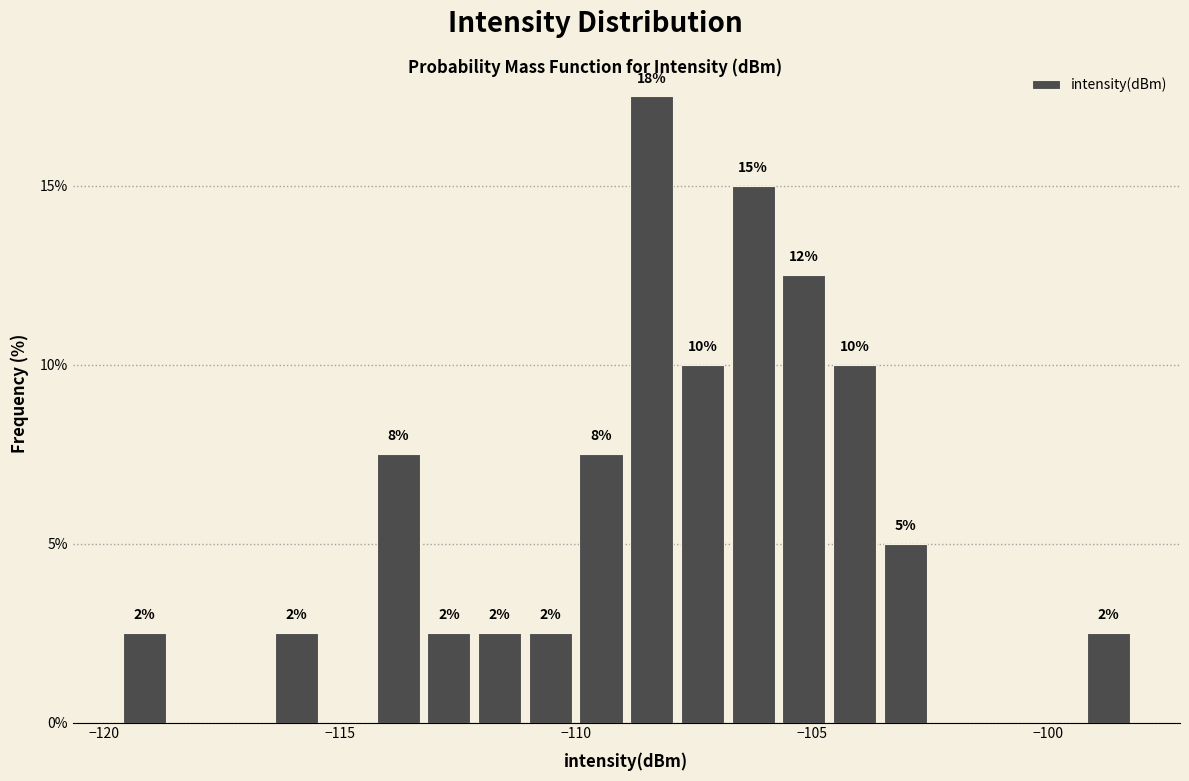

Read against the x-axis, roughly where is the centre of the tallest bar?

-108.5